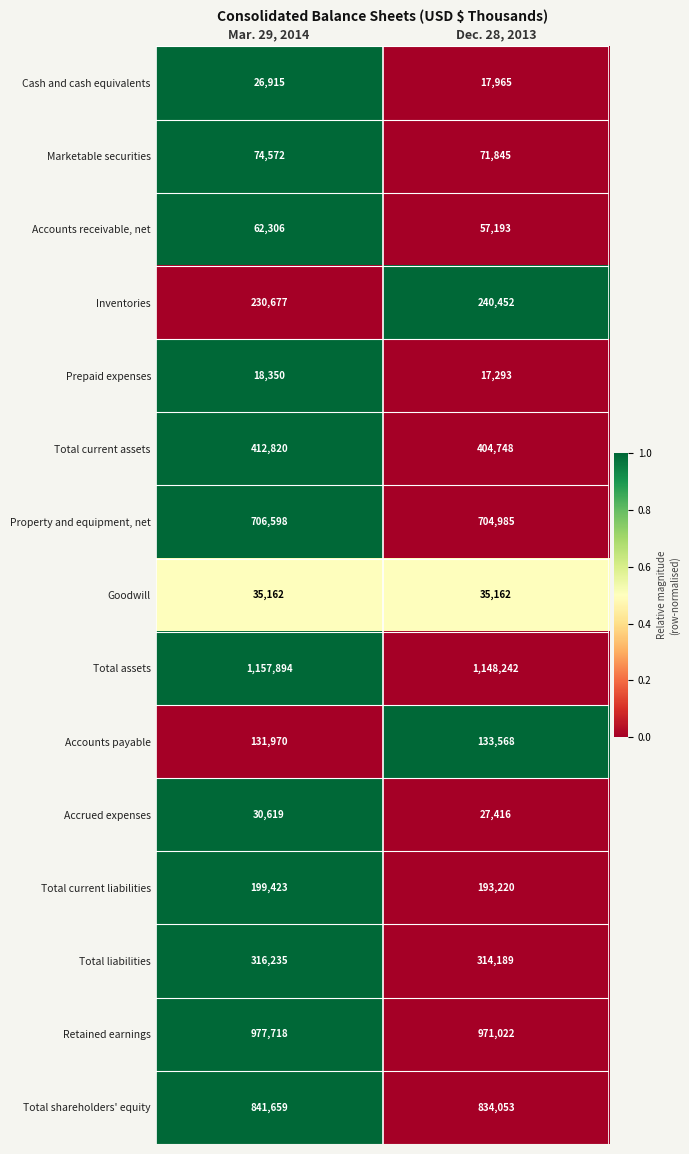

Reading left to right, list all the values displayed in this chart.

Cash and cash equivalents: Mar. 29, 2014=26915	Dec. 28, 2013=17965
Marketable securities: Mar. 29, 2014=74572	Dec. 28, 2013=71845
Accounts receivable, net: Mar. 29, 2014=62306	Dec. 28, 2013=57193
Inventories: Mar. 29, 2014=230677	Dec. 28, 2013=240452
Prepaid expenses: Mar. 29, 2014=18350	Dec. 28, 2013=17293
Total current assets: Mar. 29, 2014=412820	Dec. 28, 2013=404748
Property and equipment, net: Mar. 29, 2014=706598	Dec. 28, 2013=704985
Goodwill: Mar. 29, 2014=35162	Dec. 28, 2013=35162
Total assets: Mar. 29, 2014=1157894	Dec. 28, 2013=1148242
Accounts payable: Mar. 29, 2014=131970	Dec. 28, 2013=133568
Accrued expenses: Mar. 29, 2014=30619	Dec. 28, 2013=27416
Total current liabilities: Mar. 29, 2014=199423	Dec. 28, 2013=193220
Total liabilities: Mar. 29, 2014=316235	Dec. 28, 2013=314189
Retained earnings: Mar. 29, 2014=977718	Dec. 28, 2013=971022
Total shareholders' equity: Mar. 29, 2014=841659	Dec. 28, 2013=834053